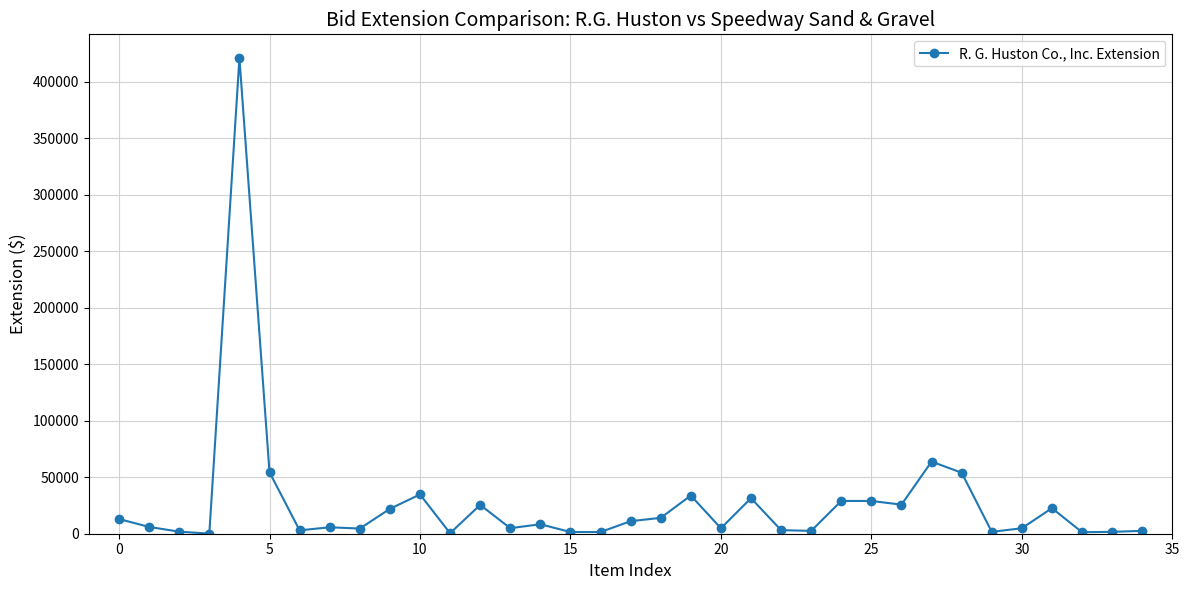

True or false: the data has more than 2 interior local peaks.

True